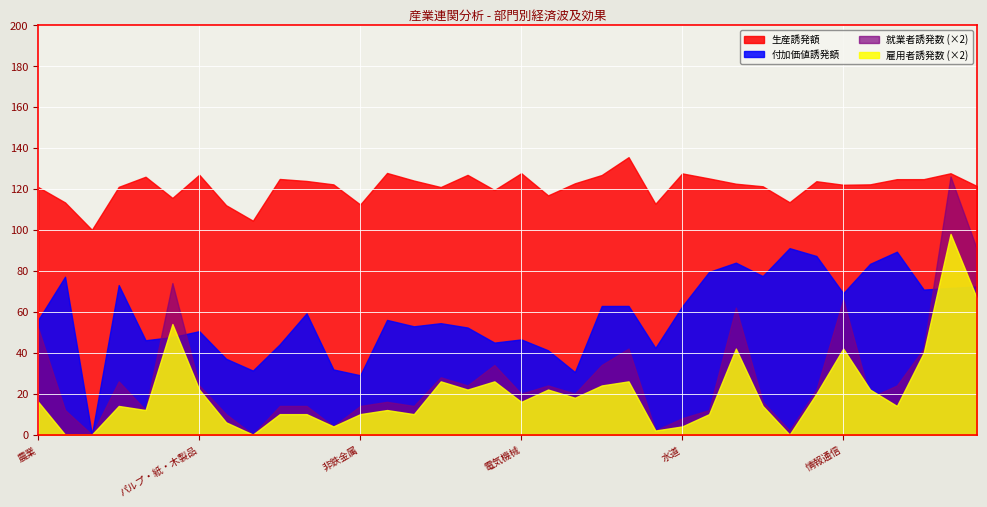

What is the value of the 生産誘発額 point at the 1st from the left?

120.9